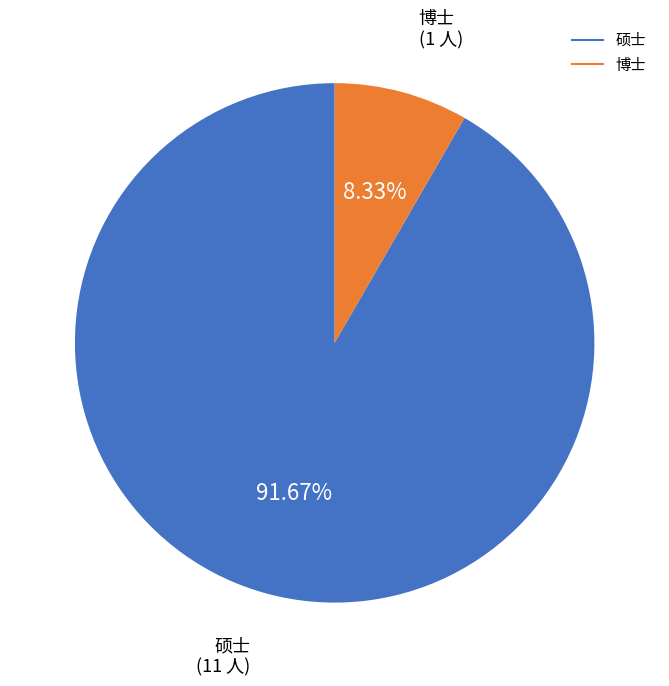

Rank the categories by value from highest to lowest.

硕士, 博士